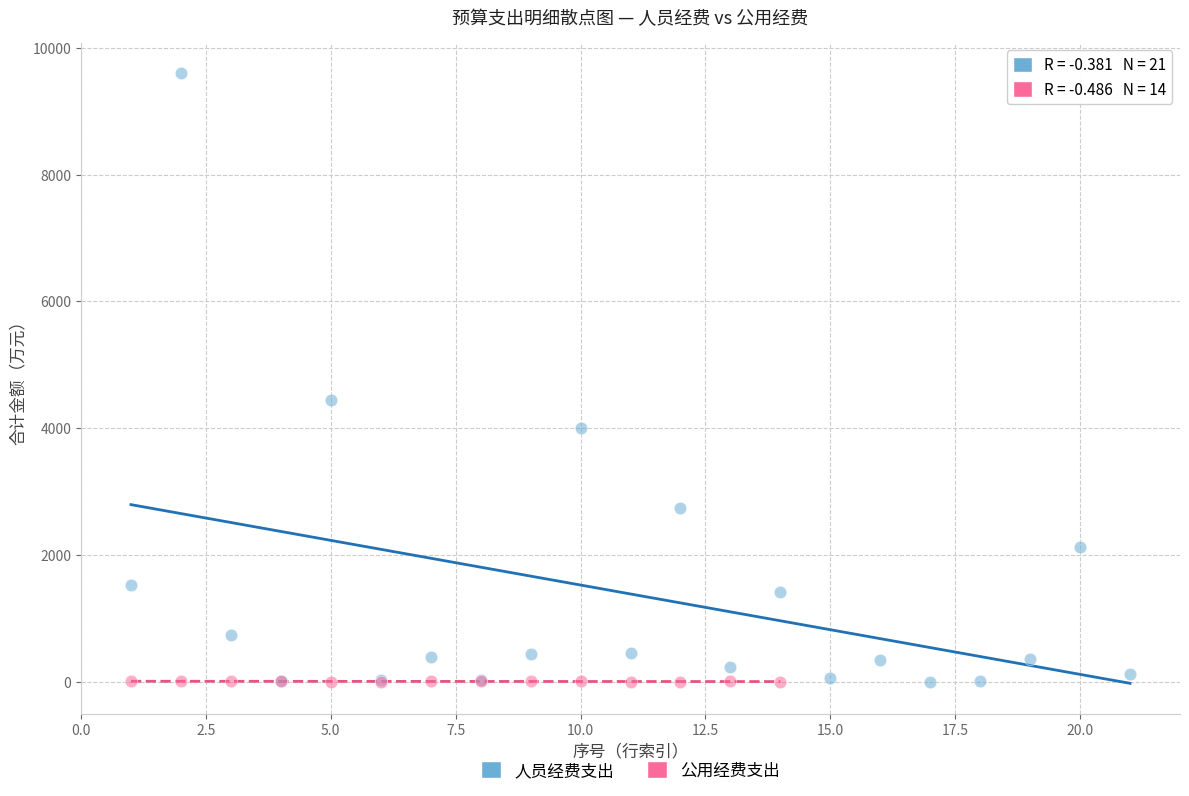

Which series reaches the maximum Y coordinate?

人员经费支出